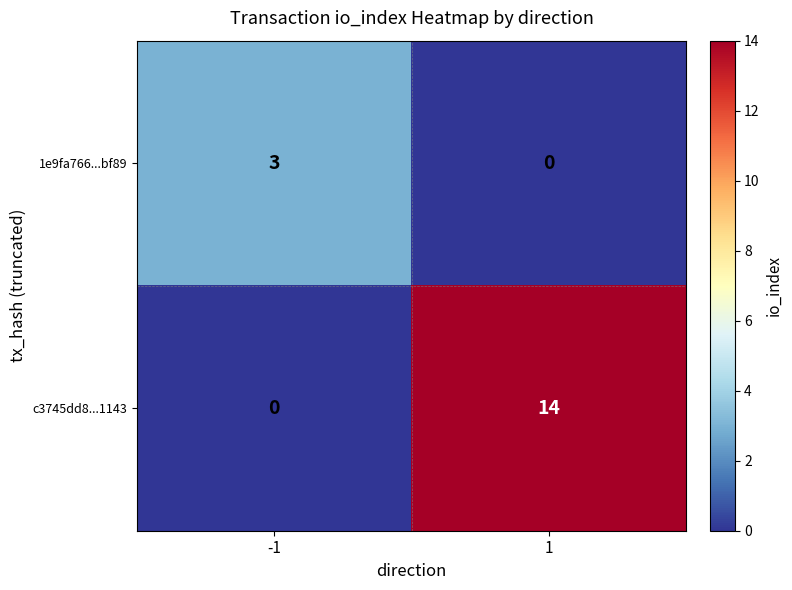

At 1, list the series in order from largest to smallest.

c3745dd8...1143, 1e9fa766...bf89